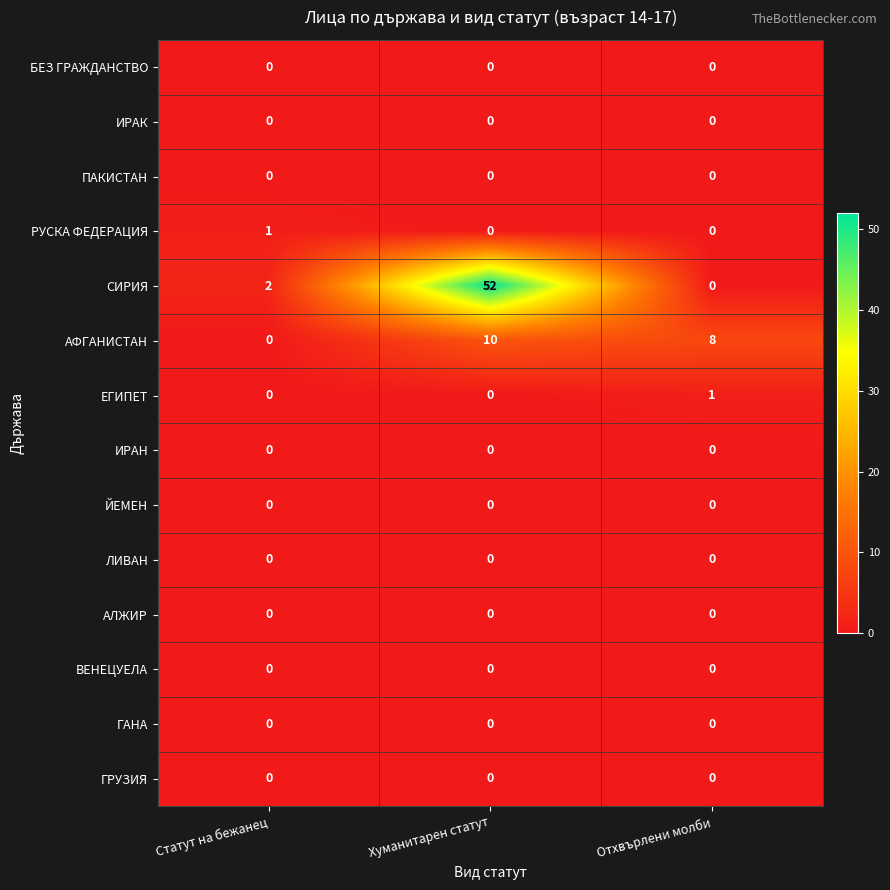

Count the number of data series in this chart.

14